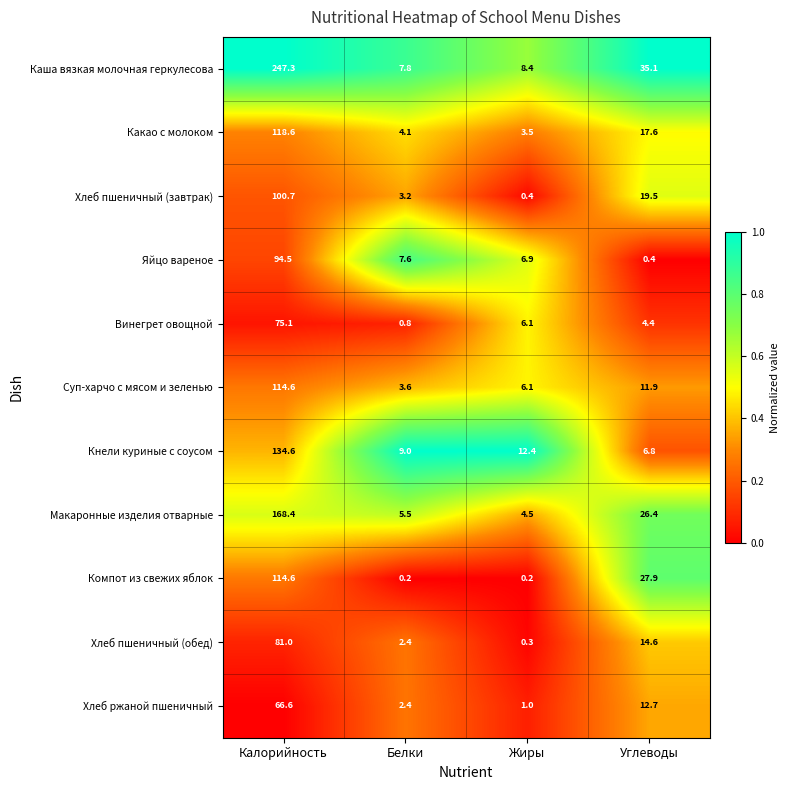

At Углеводы, list the series in order from smallest to largest.

Яйцо вареное, Винегрет овощной, Кнели куриные с соусом, Суп-харчо с мясом и зеленью, Хлеб ржаной пшеничный, Хлеб пшеничный (обед), Какао с молоком, Хлеб пшеничный (завтрак), Макаронные изделия отварные, Компот из свежих яблок, Каша вязкая молочная геркулесова